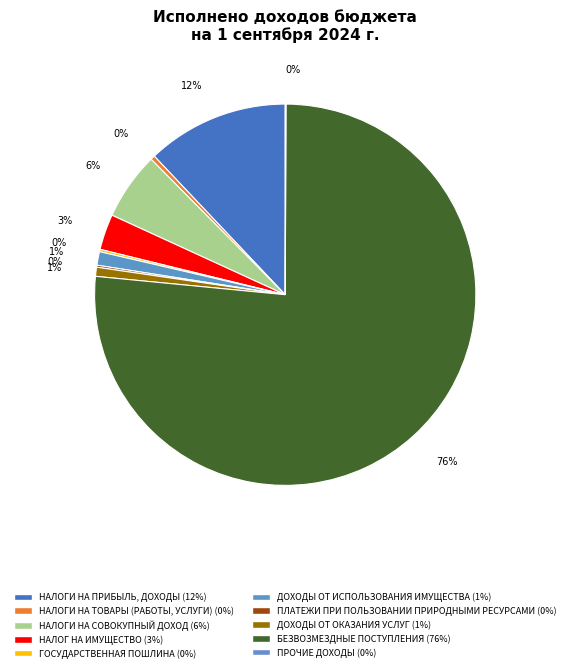

What is the total percentage of ПРОЧИЕ ДОХОДЫ and ДОХОДЫ ОТ ОКАЗАНИЯ УСЛУГ?

0.8%